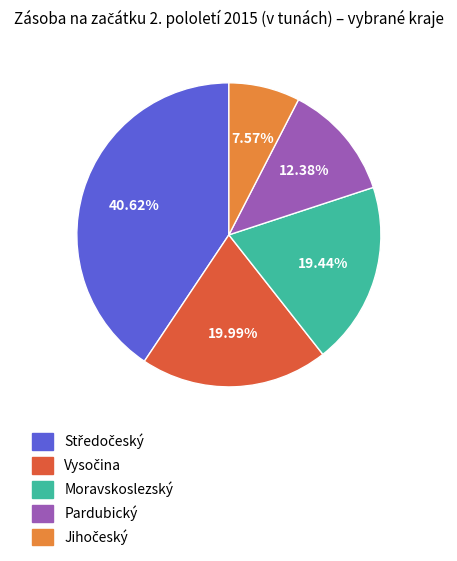

Does any single category account for the majority?

No